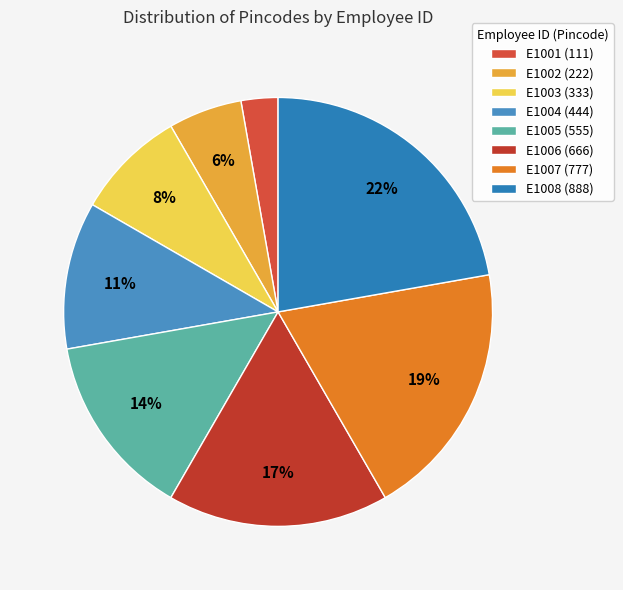

Approximately how many times larger is the value at E1001 compared to E1005?

0.2